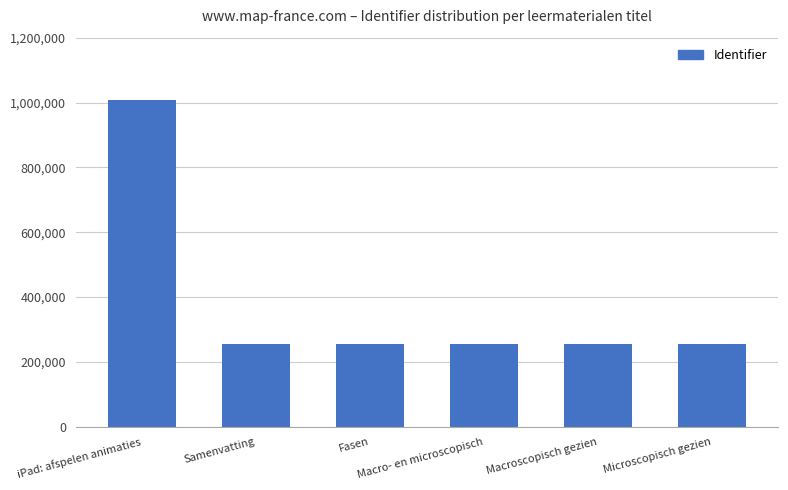

How many data points are less than 256047?

3